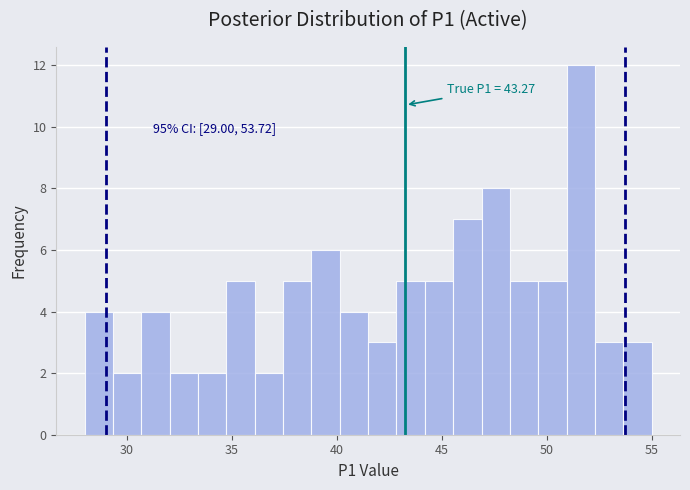

Read against the x-axis, roughly where is the centre of the tallest bar?

51.5